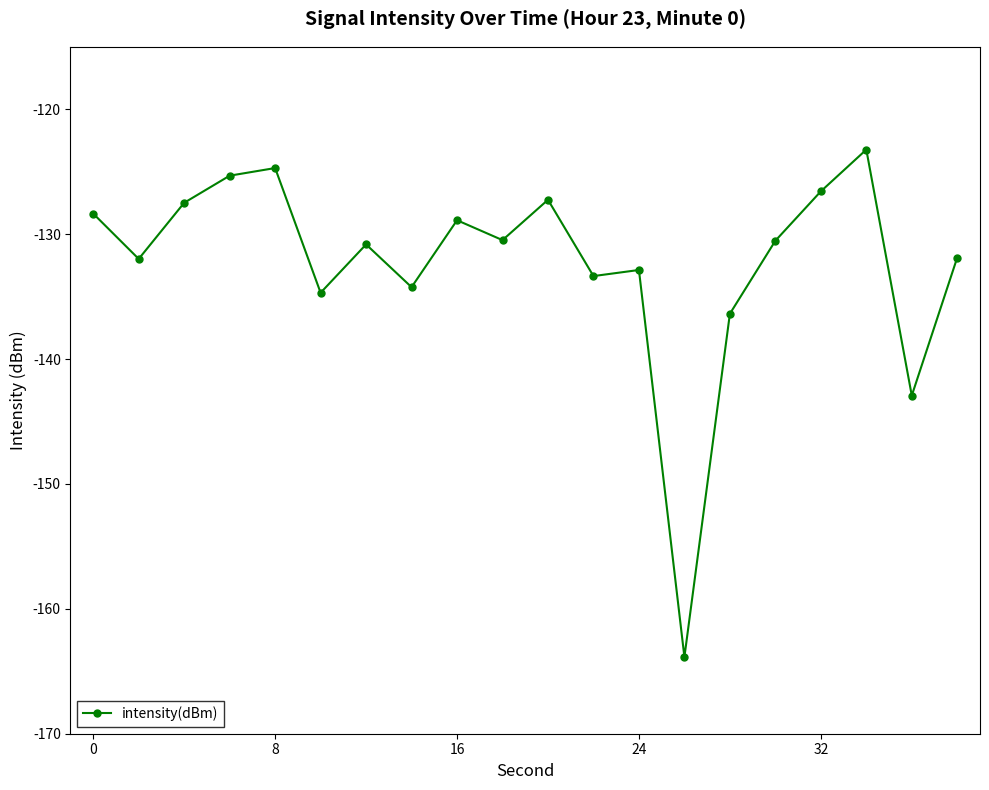

What is the smallest value displayed?

-163.9